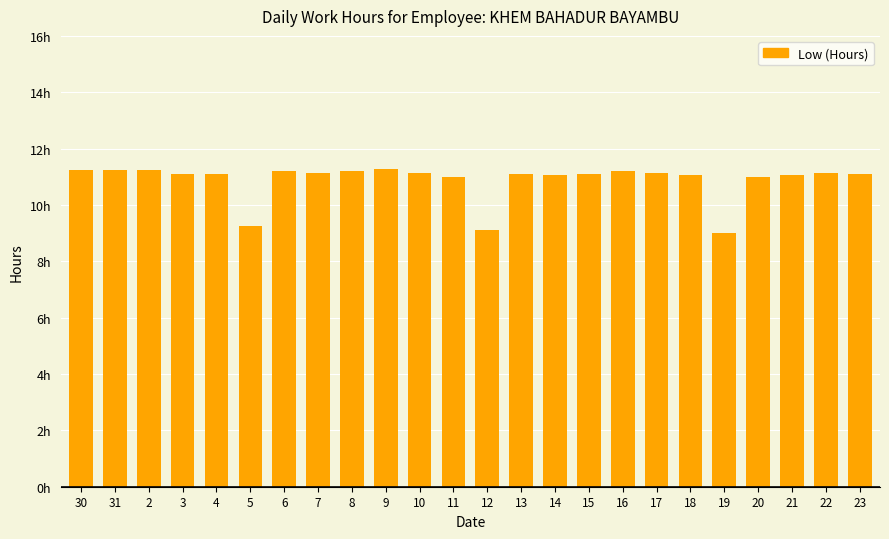

What is the value of the 18th bar from the left?

11.1